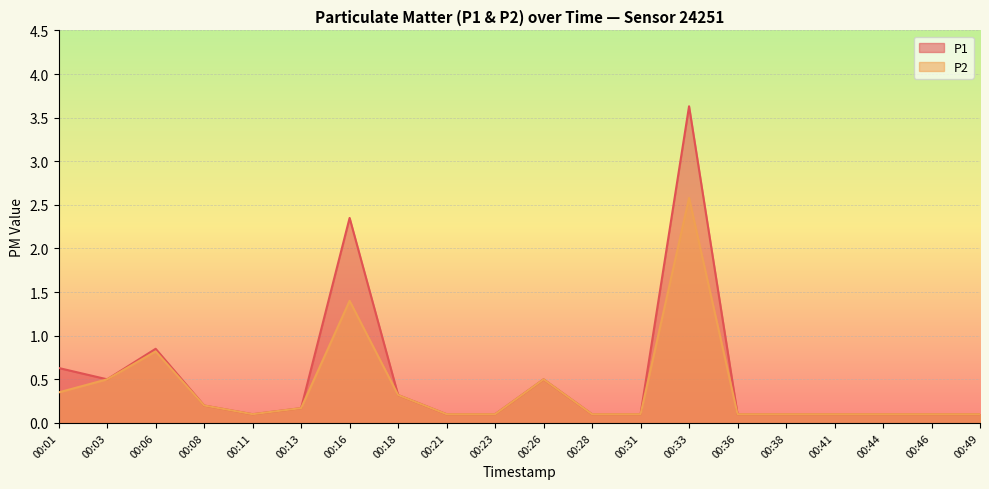

What is the value of the P1 point at the 2nd from the left?

0.5